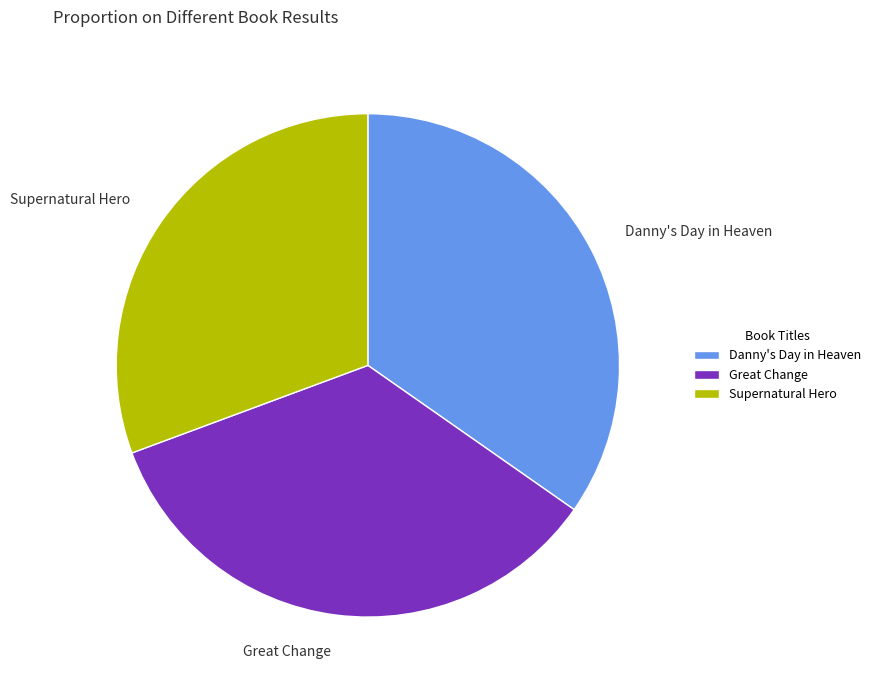

True or false: Danny's Day in Heaven accounts for 24% of the total.

False